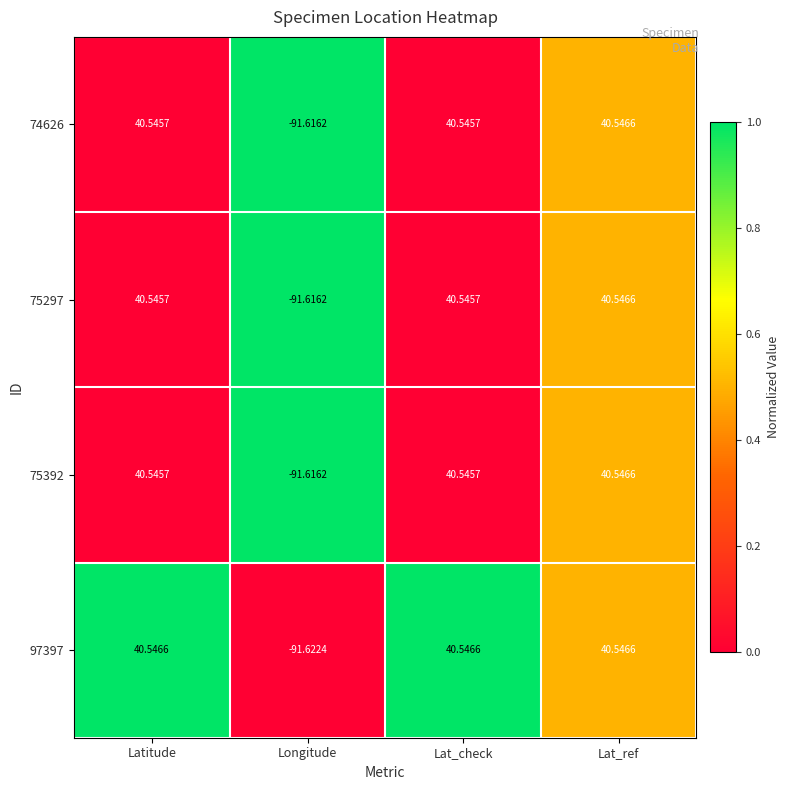

At which category is the sum across all series the highest?

Lat_ref